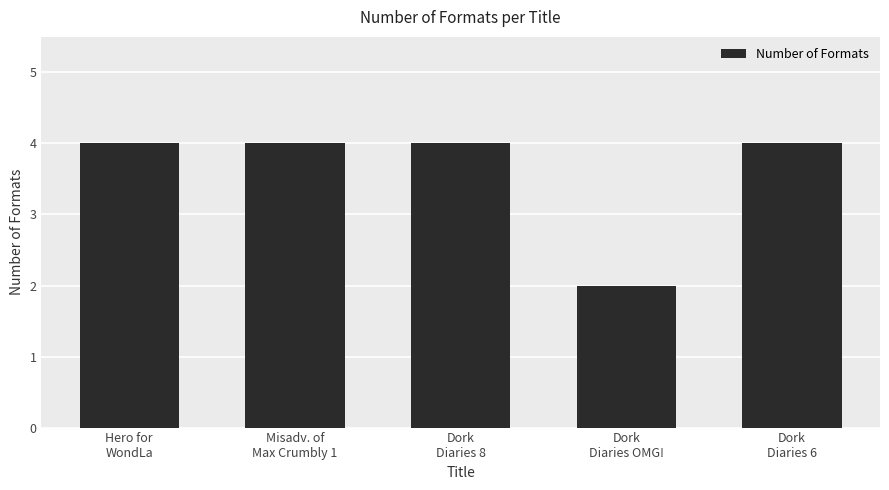

How many series are shown in this chart?

1